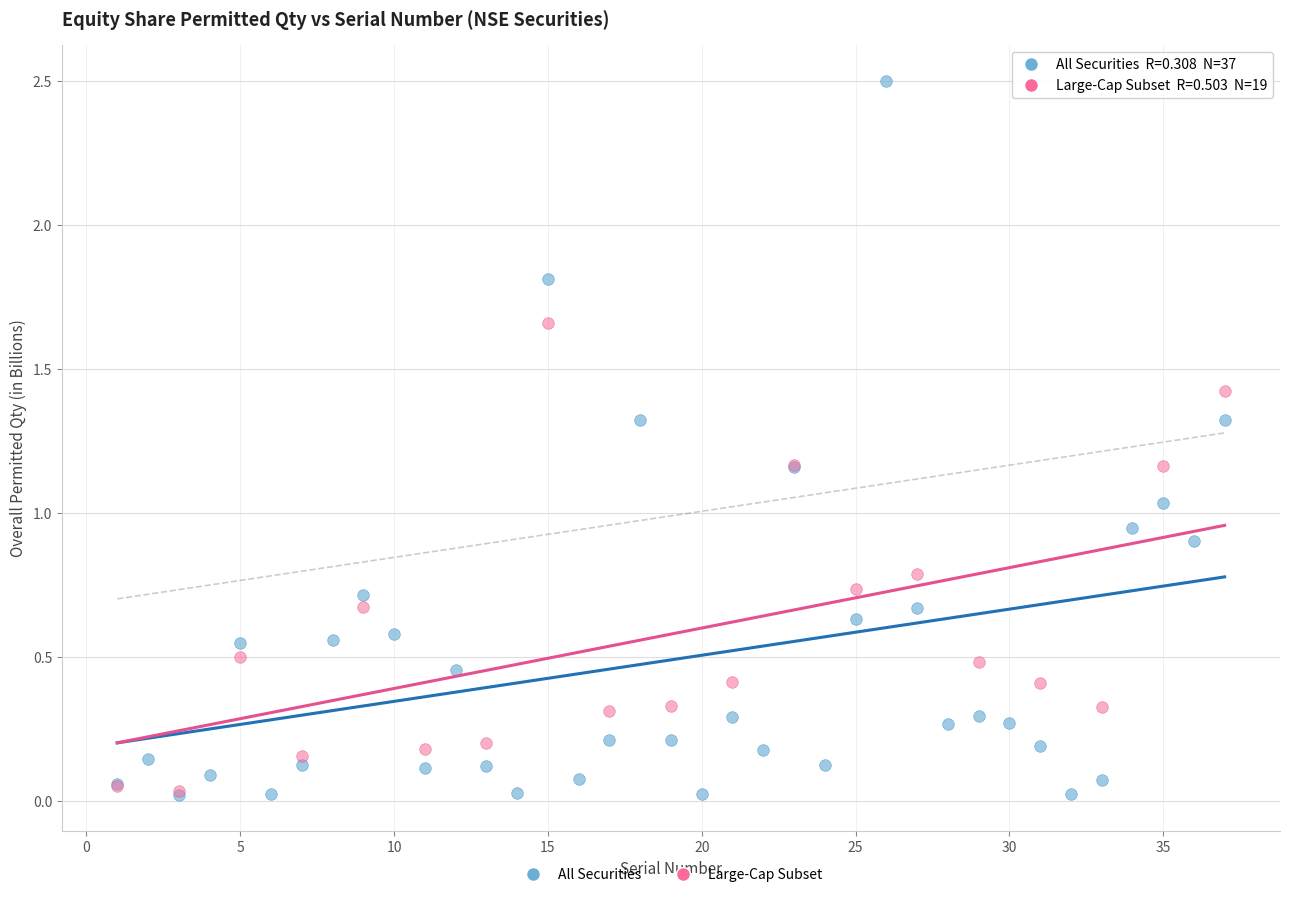

Which series has the widest spread of Y values?

All Securities